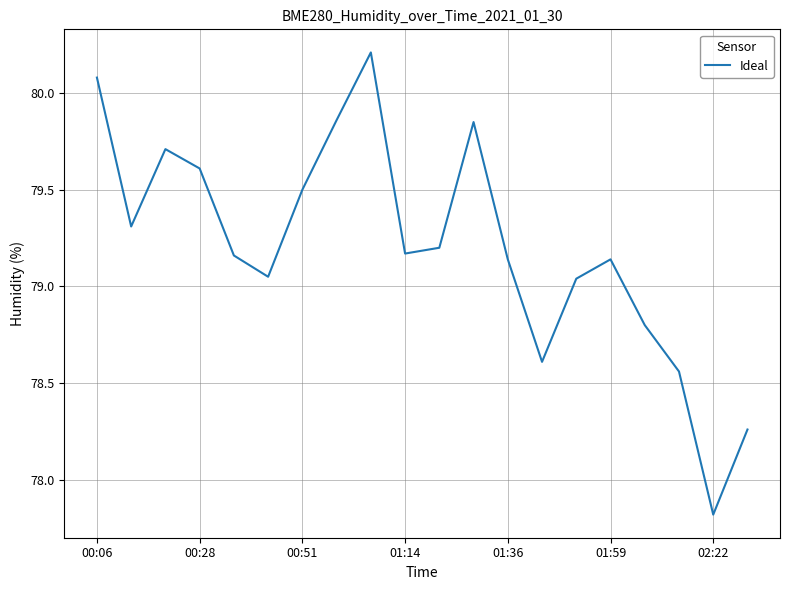

What is the difference between the maximum and minimum values?

2.4